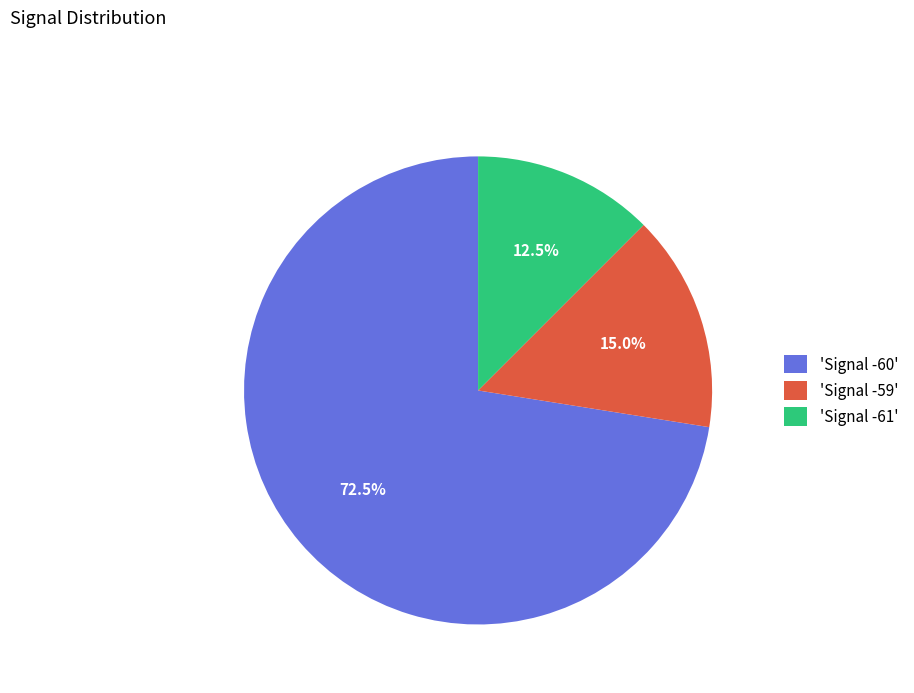

Does any single category account for the majority?

Yes